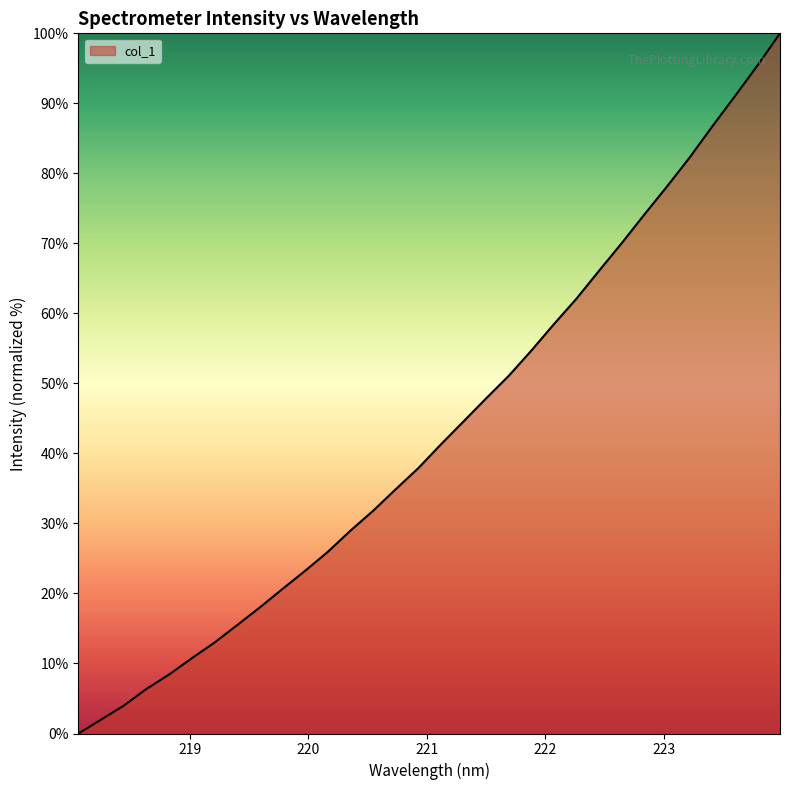

What is the maximum value shown in the chart?

100.0